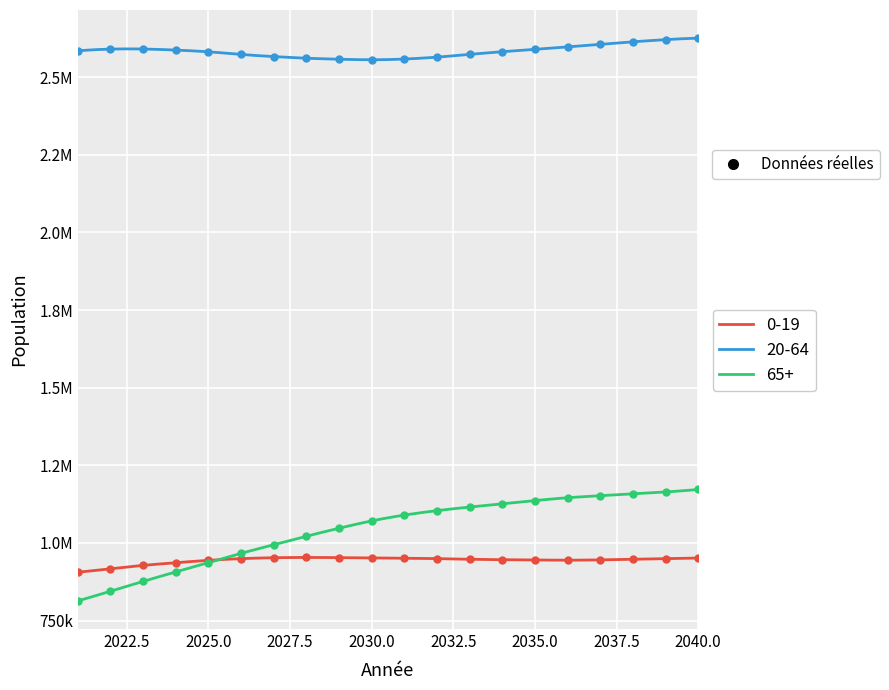

List the labels in order of 0-19 value, largest first.

2028, 2029, 2027, 2030, 2040, 2031, 2039, 2032, 2026, 2033, 2038, 2034, 2037, 2035, 2036, 2025, 2024, 2023, 2022, 2021